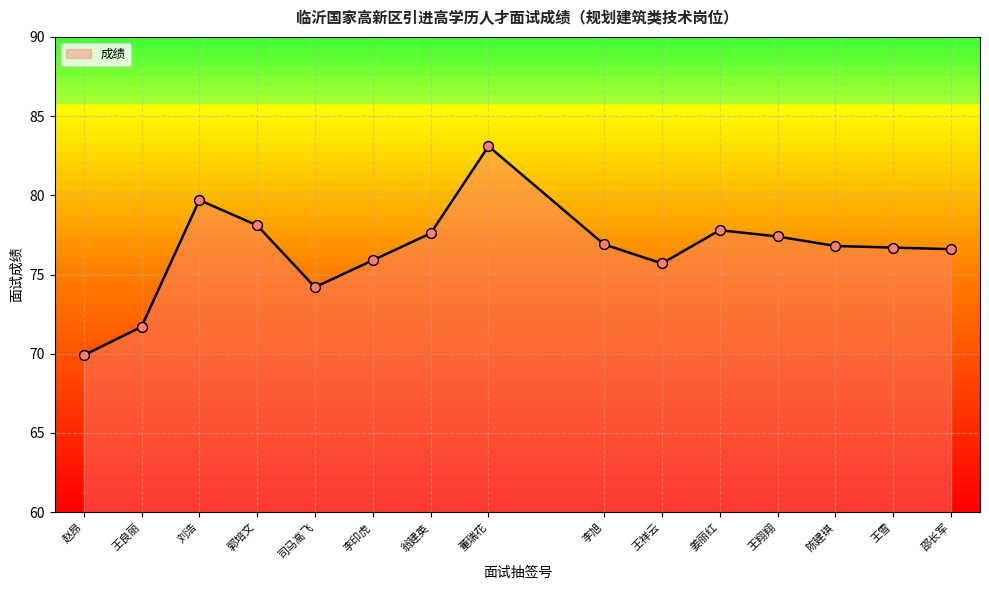

What is the change in value from 李旭 to 王祥云?

-1.2